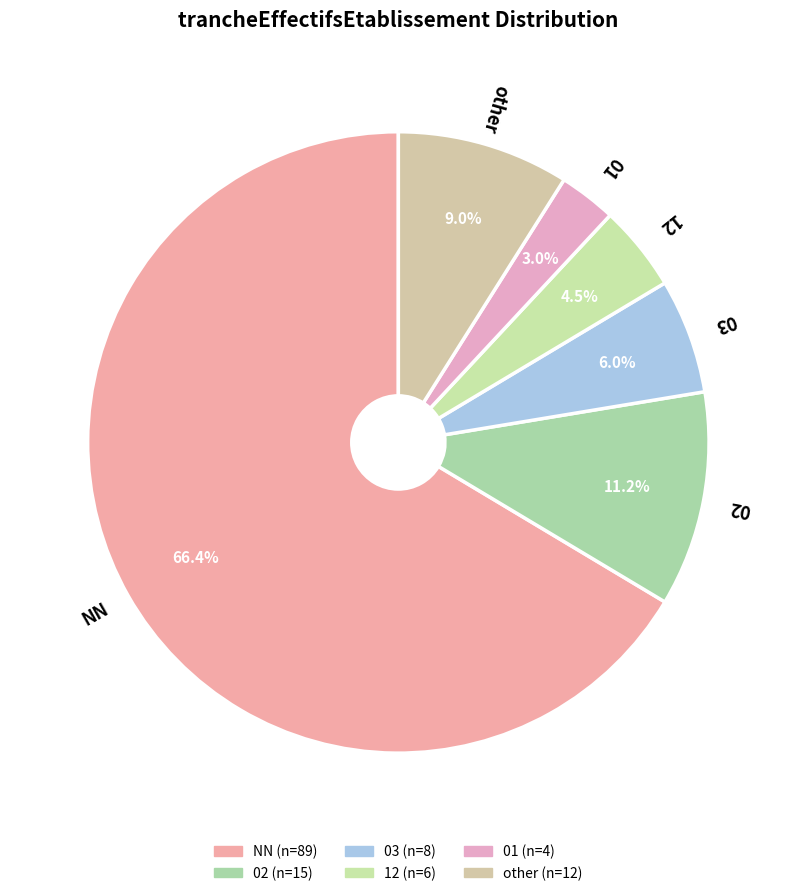

To the nearest percent, what is the average slice percentage?

17%